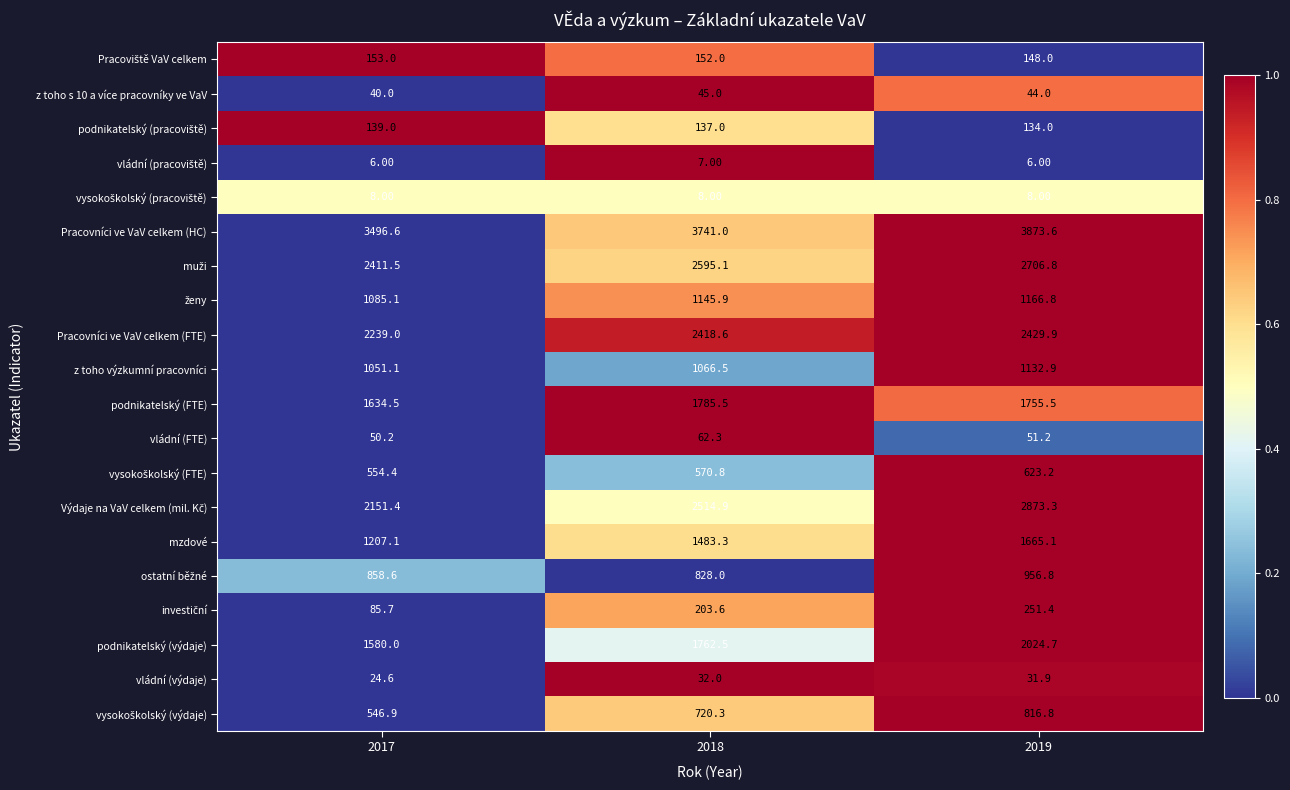

What is the difference between the highest and lowest values at 2019?

3867.6